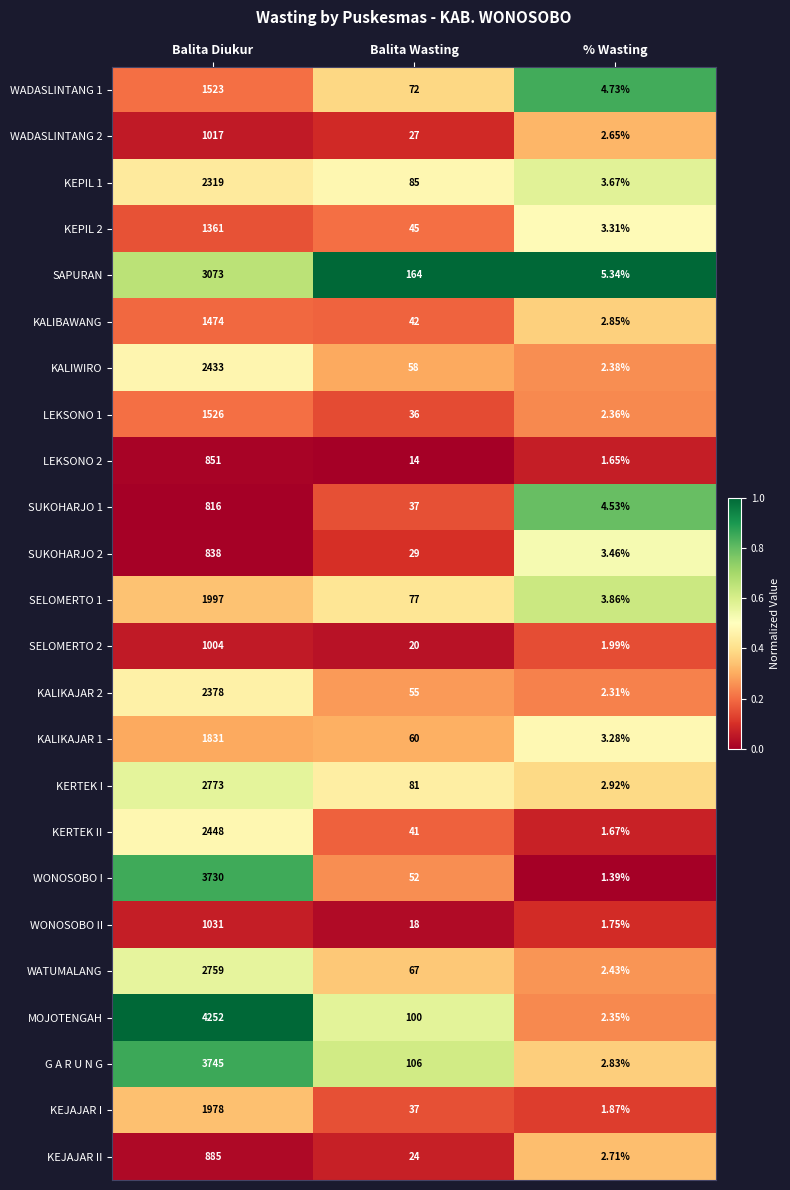

Count the number of categories in the chart.

3